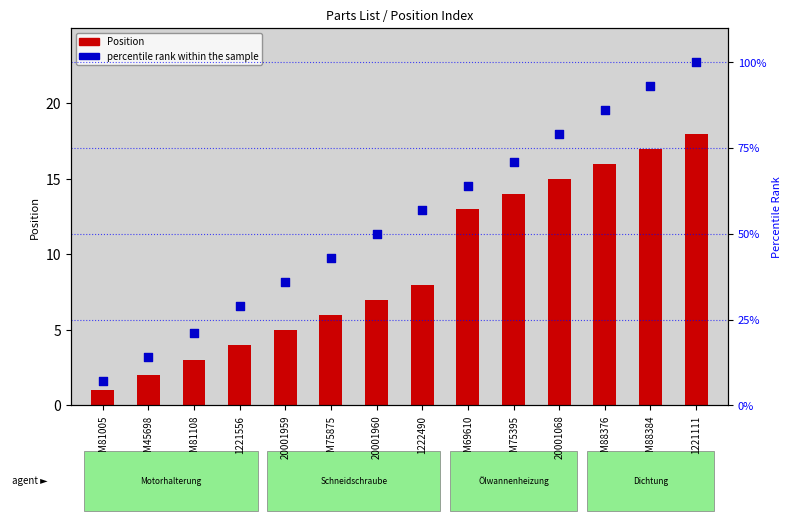

Which series contains the lowest Y value?

Position